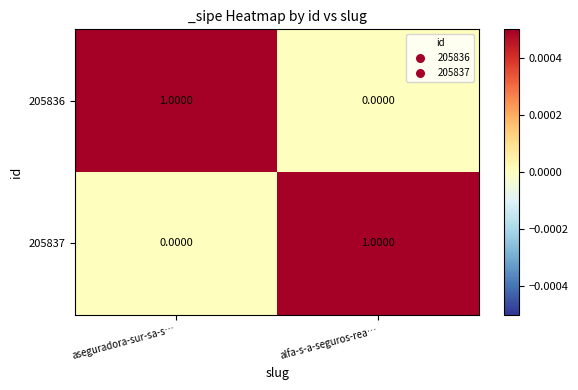

Is the value of 205836 at alfa-s-a-seguros-rea… greater than the value of 205837 at alfa-s-a-seguros-rea…?

No